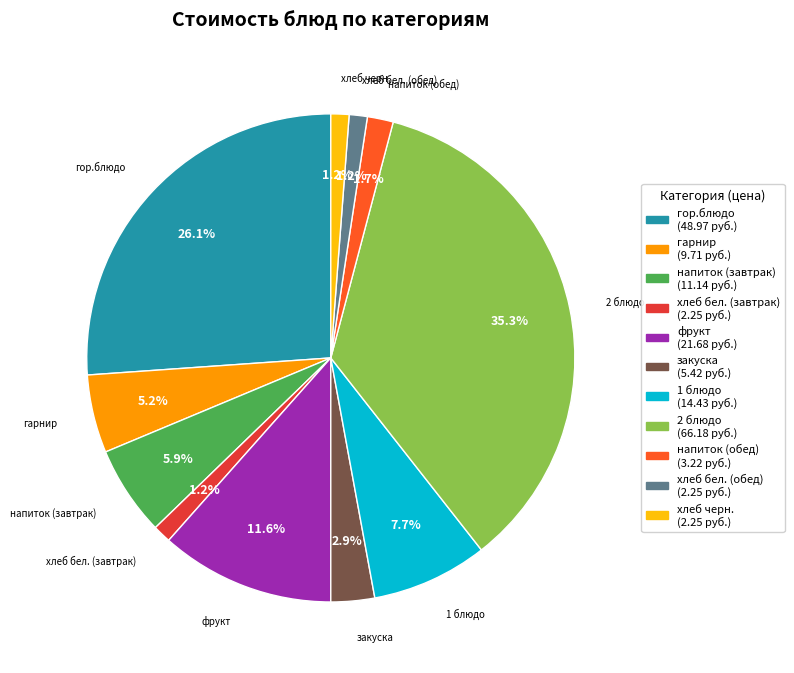

Combined, do хлеб черн. and хлеб бел. (завтрак) account for over 50%?

No